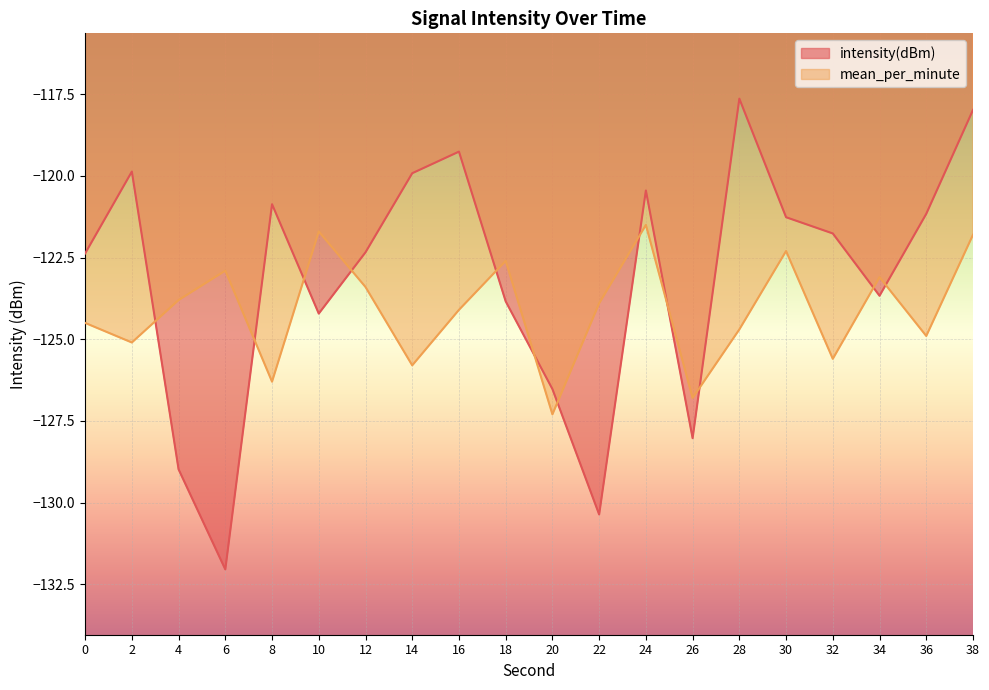

At which category does intensity(dBm) reach its first local valley?

6